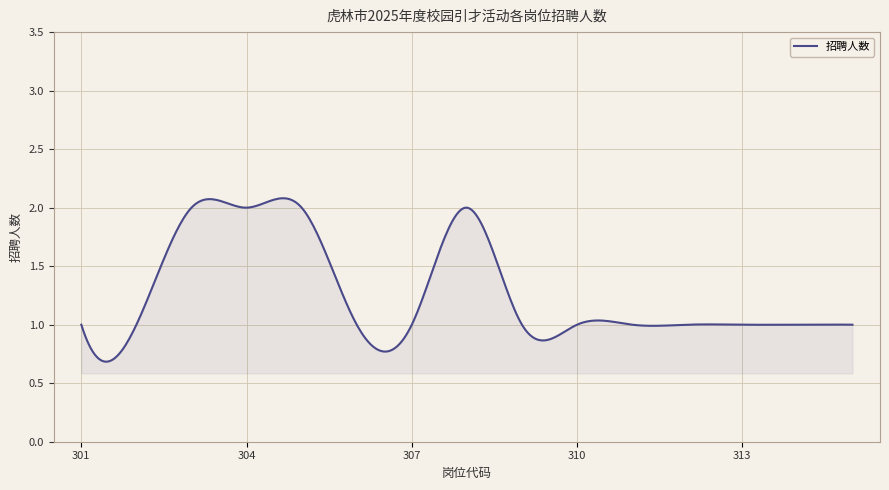

Which category has the lowest value across all series?

301